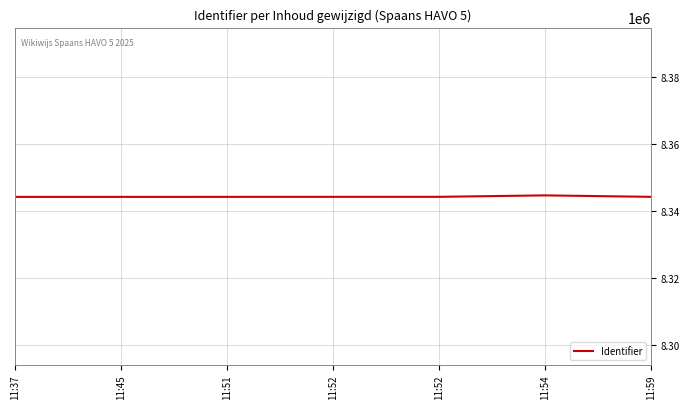

At which label does the data first exceed 8344253?

11:52